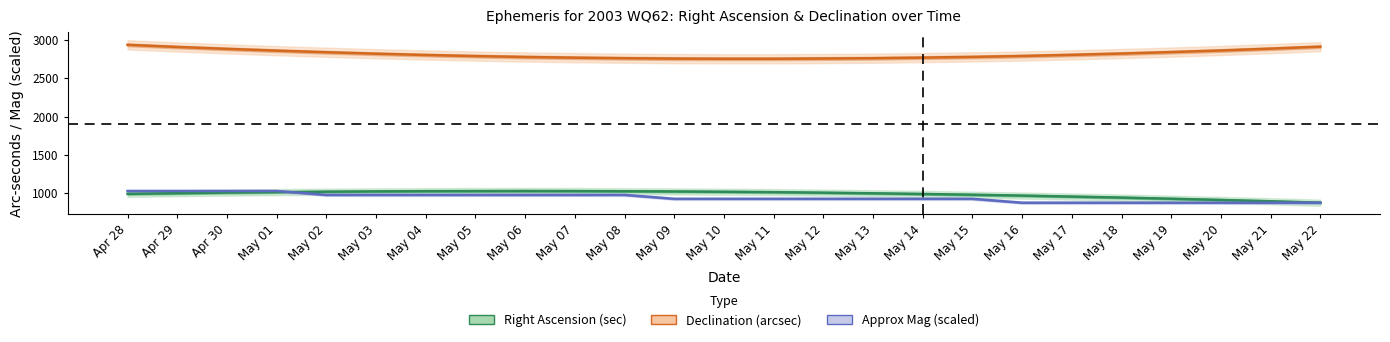

Is this an area chart (filled region under the line)?

No